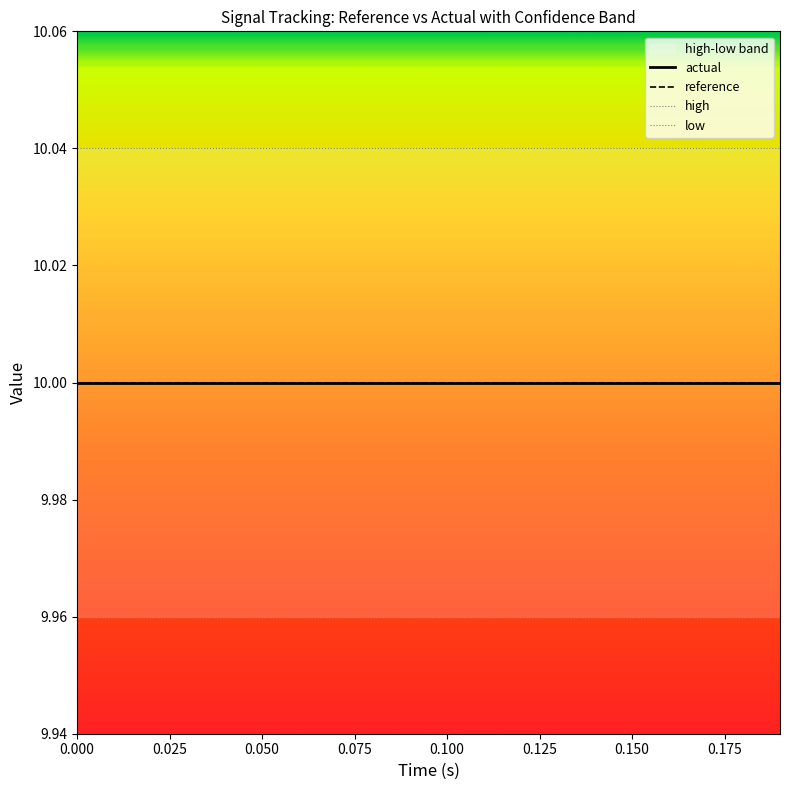

What is the lowest value of the reference series?

10.0